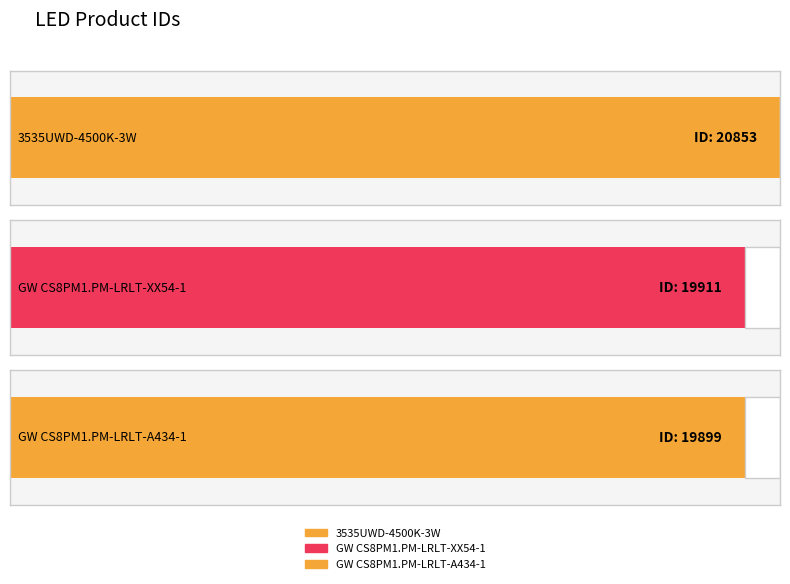

At which category does the chart reach its peak across all series?

3535UWD-4500K-3W